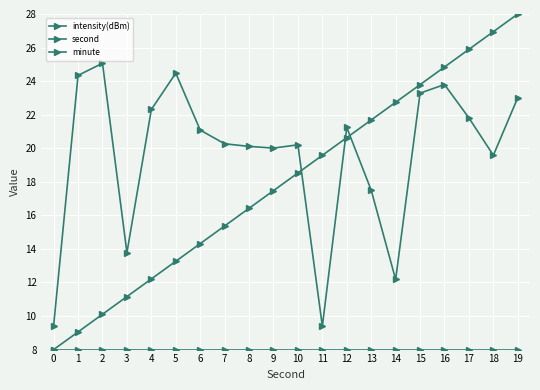

The intensity(dBm) series shows 23.3 at 15. True or false?

True